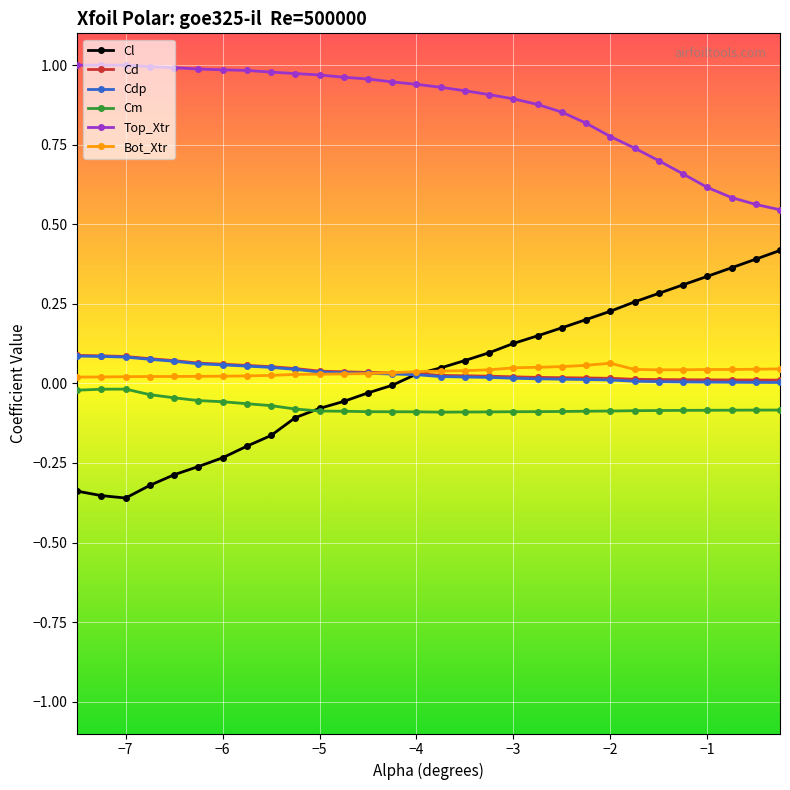

Which series has the largest total across all categories?

Top_Xtr